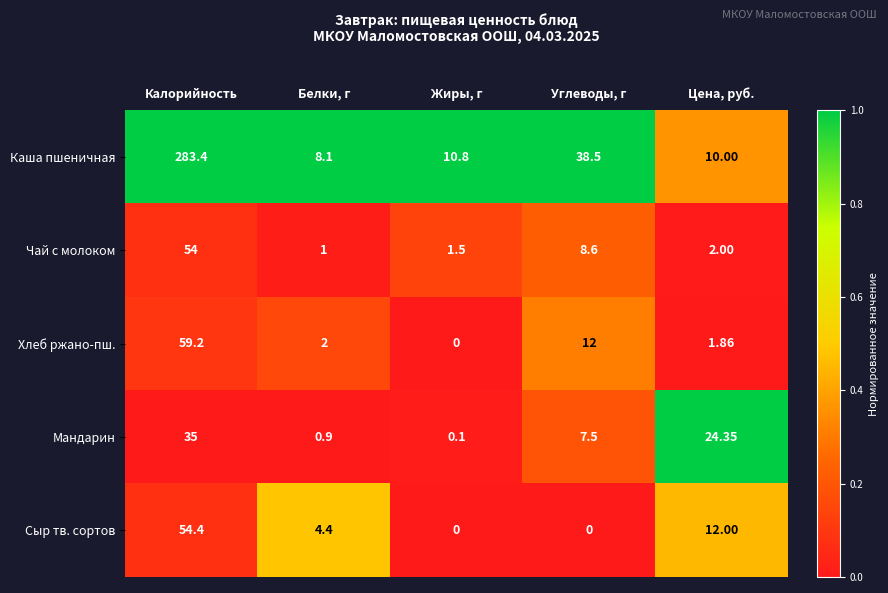

Which category has the highest value in the Каша пшеничная series?

Калорийность